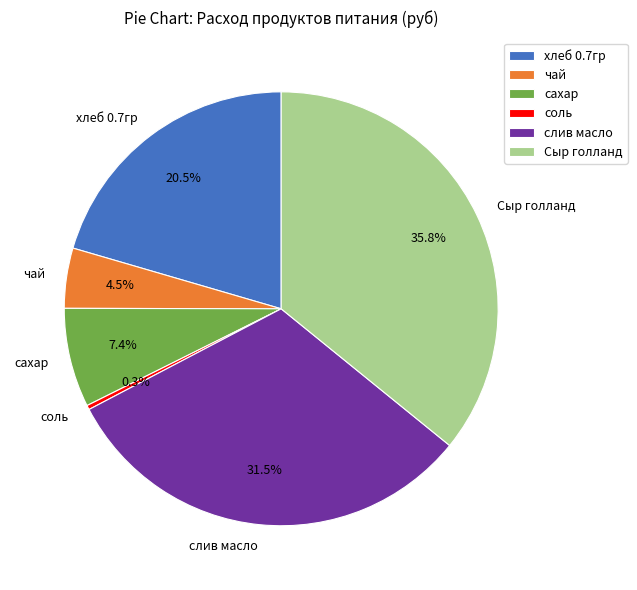

Is there a majority slice in this chart?

No